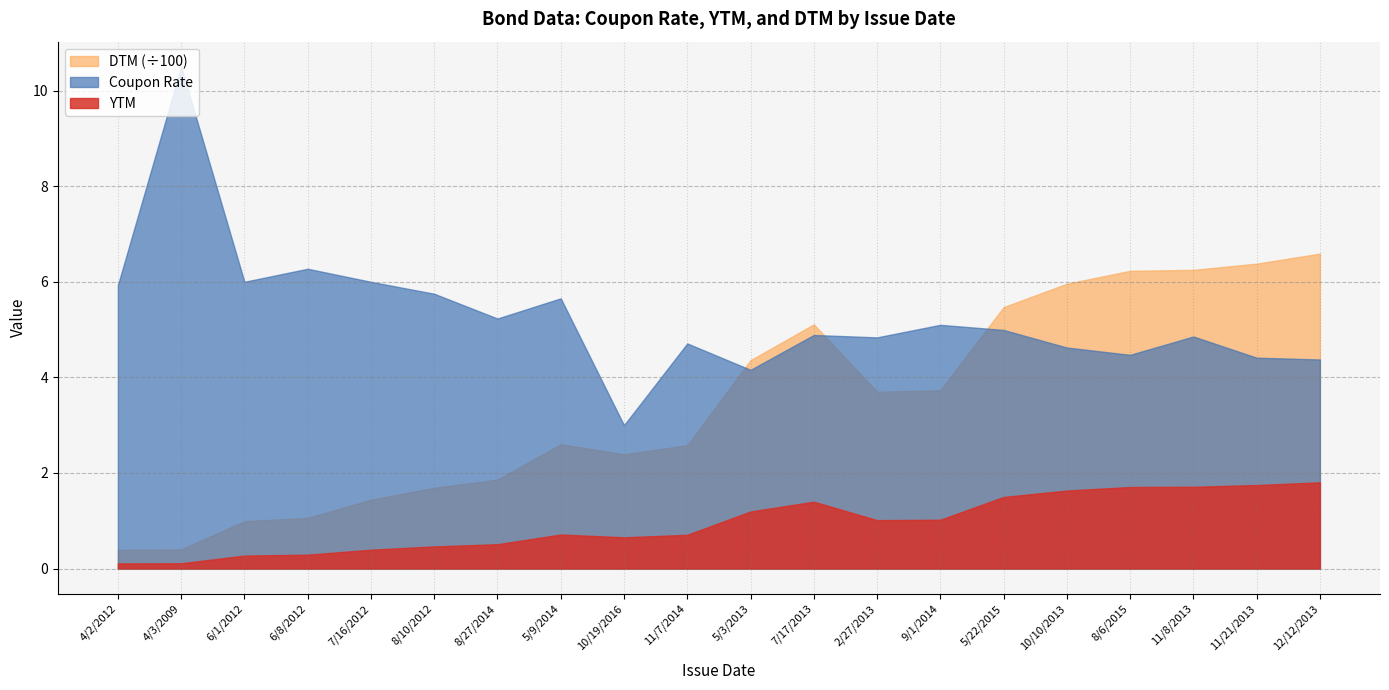

The value of YTM at 8/27/2014 is 0.5. True or false?

True